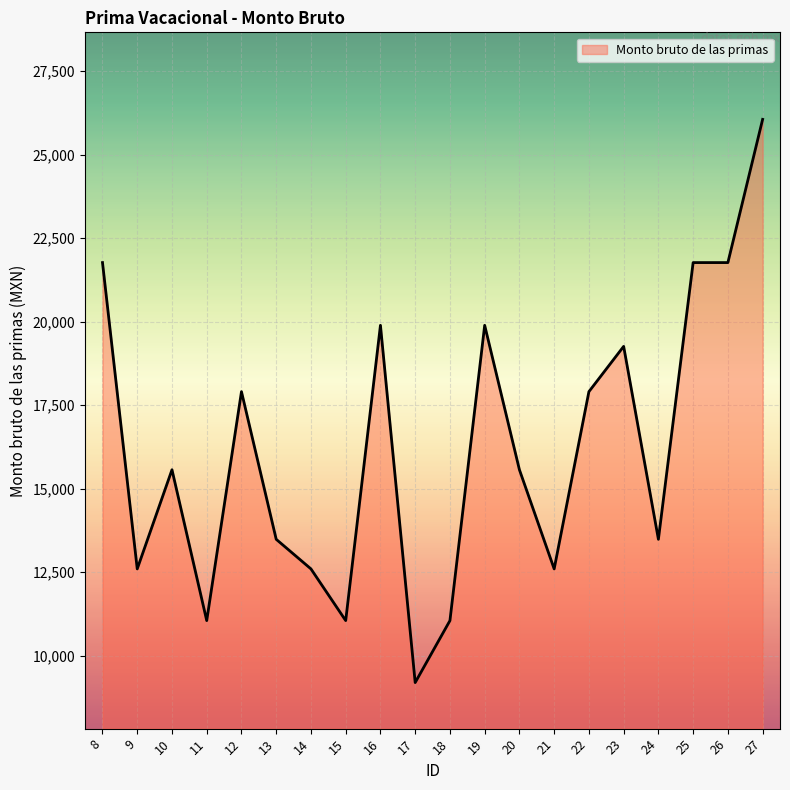

Is it true that the value at 21 is 12596.9?

True